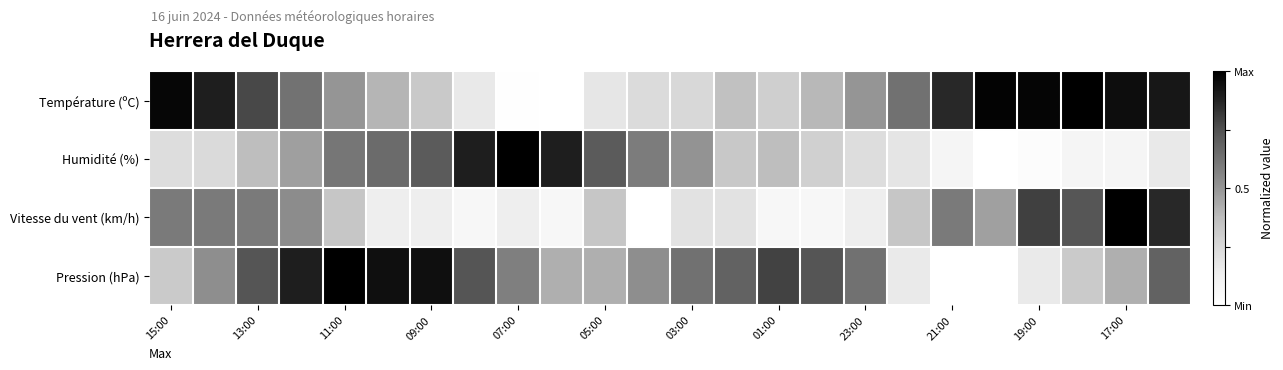

How many distinct data groups are displayed?

4